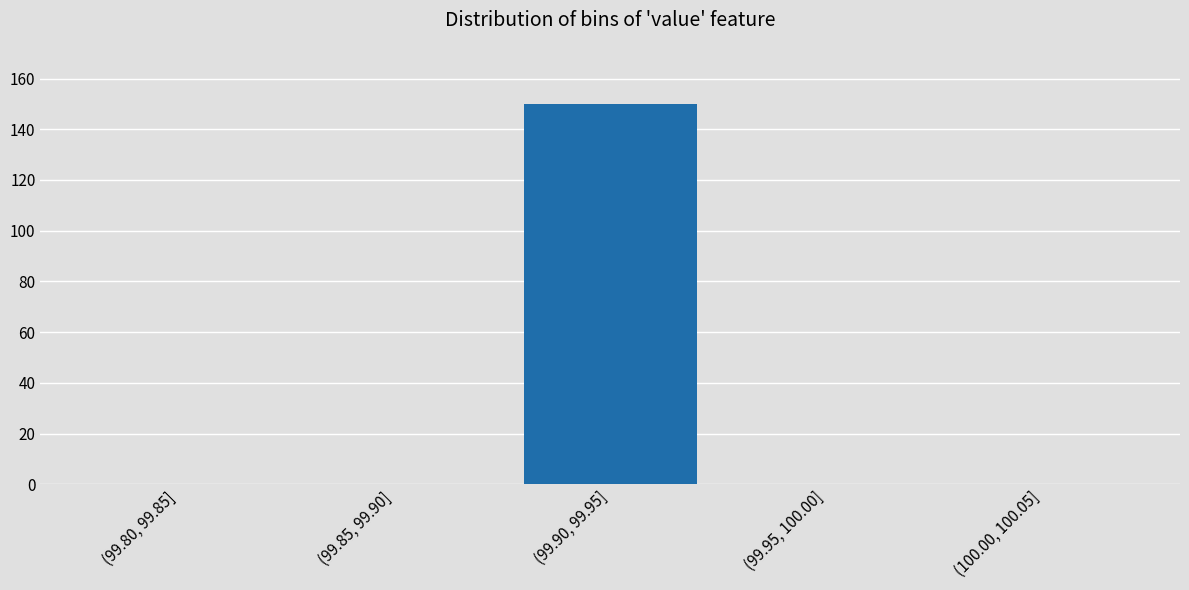

Reading right to left, list all the values displayed in this chart.

(100.00, 100.05]=0	(99.95, 100.00]=0	(99.90, 99.95]=150	(99.85, 99.90]=0	(99.80, 99.85]=0